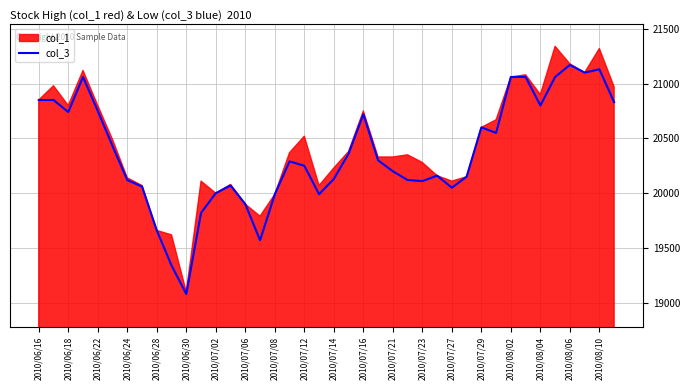

What is the sum of all values?

814480